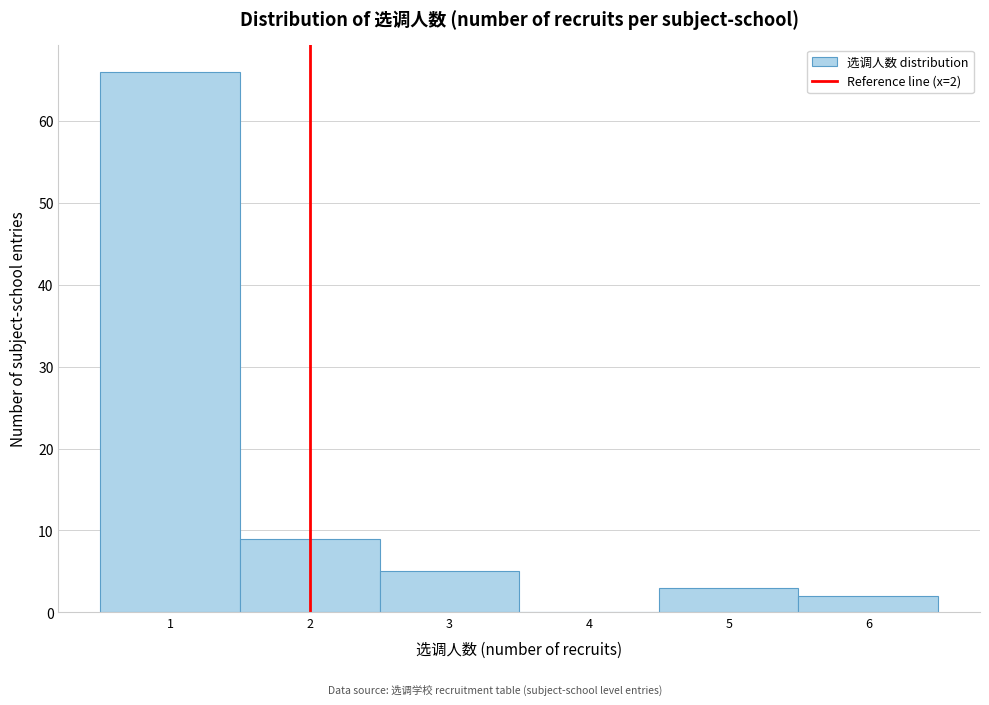

Which range on the x-axis has the tallest bar?

0.5 to 1.5